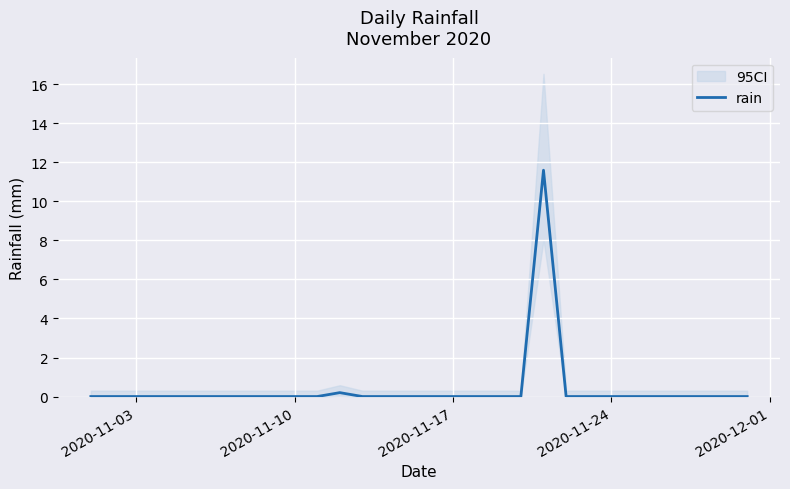

Count the number of categories in the chart.

30